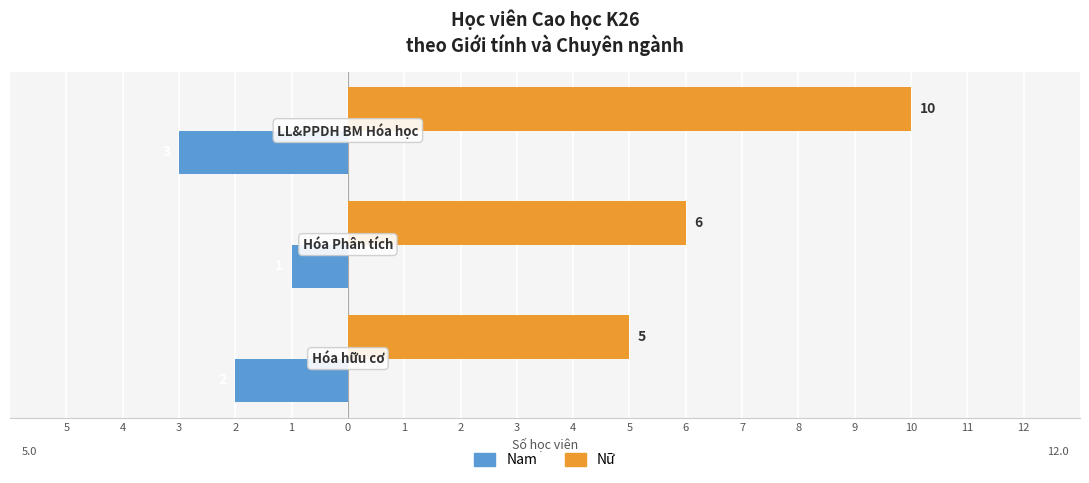

What are all the series names shown in the legend?

Nam, Nữ